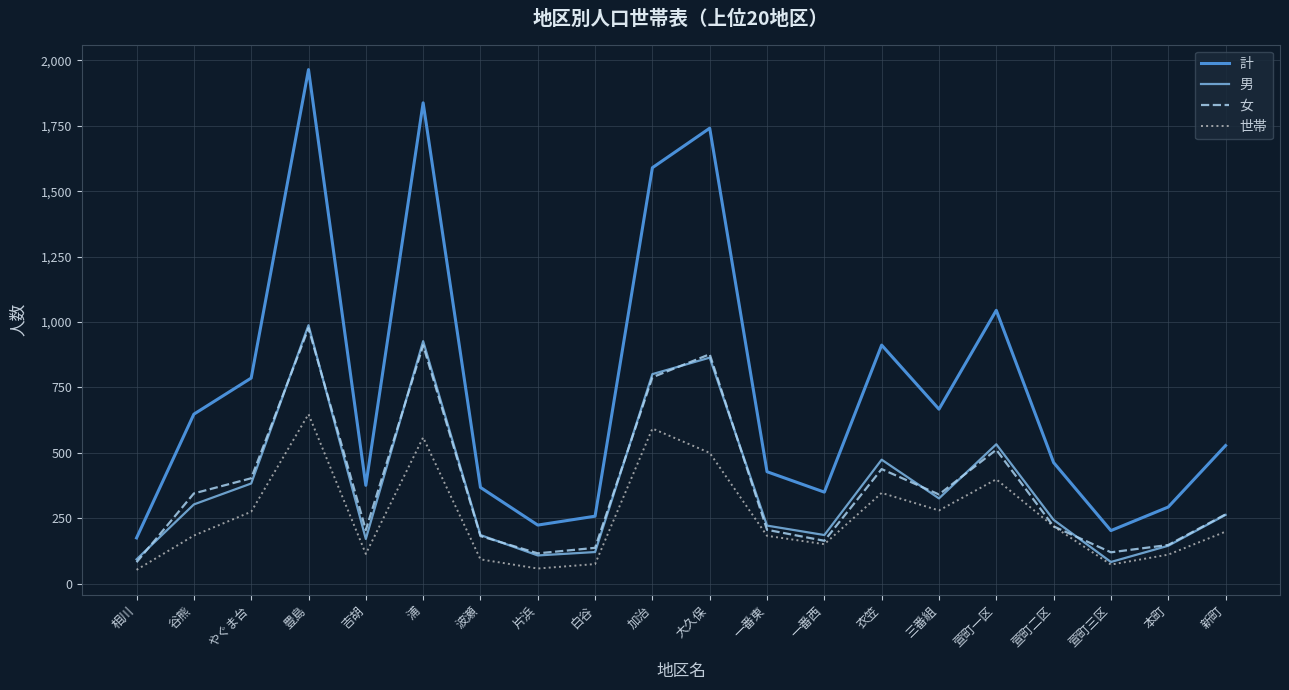

Which series has the widest spread of values?

計